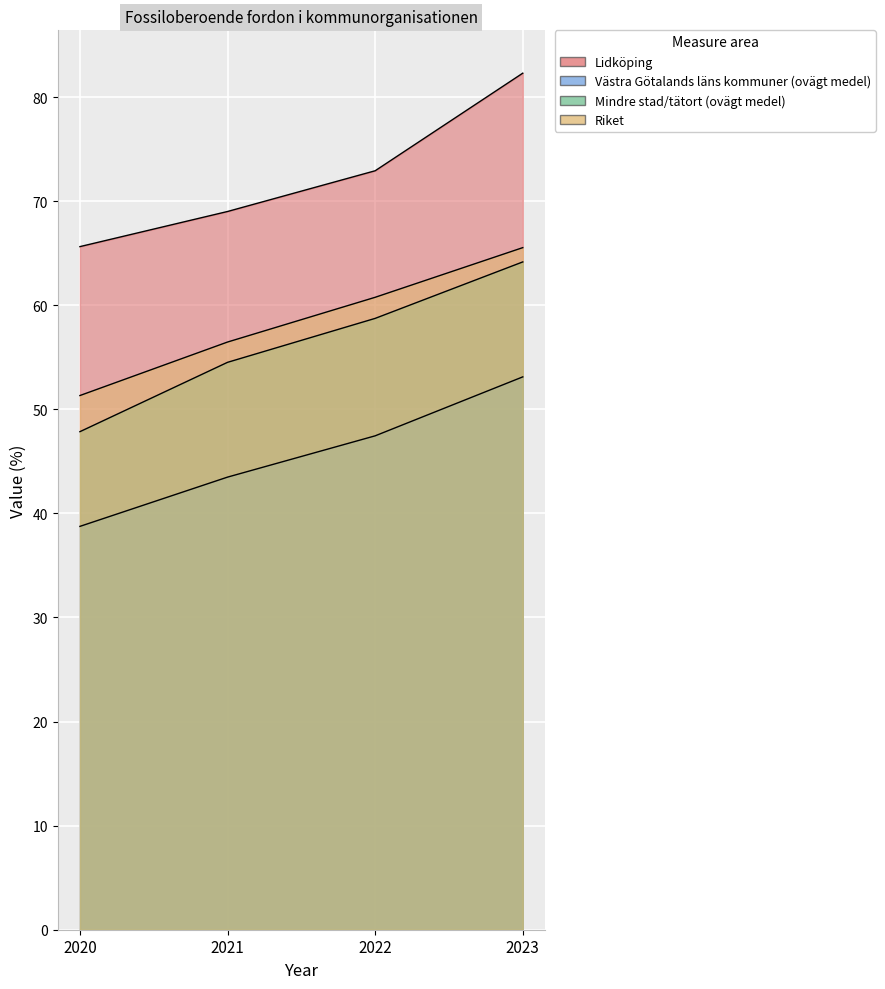

True or false: Riket has a value of 20.5 at 2021.

False